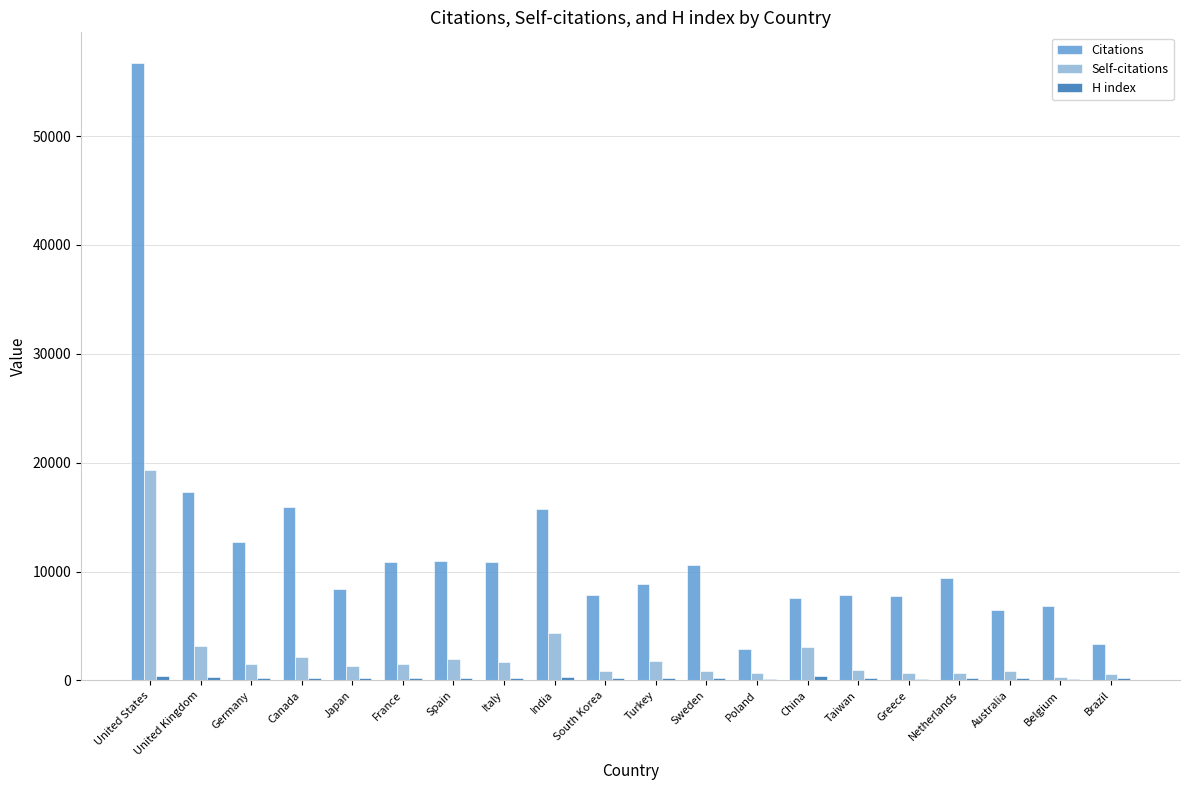

The value of Citations at Netherlands is 16063. True or false?

False